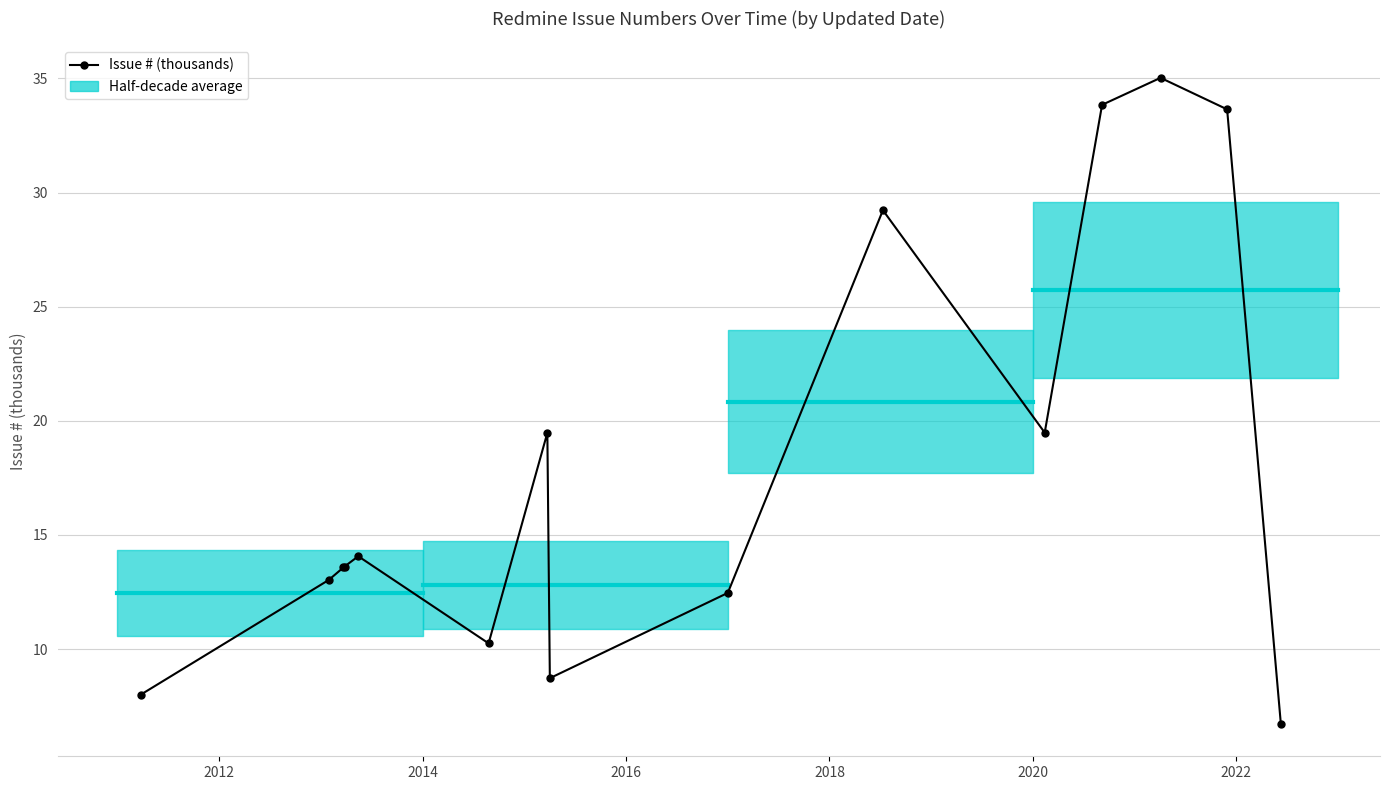

The value at 13 is 60.4. True or false?

False